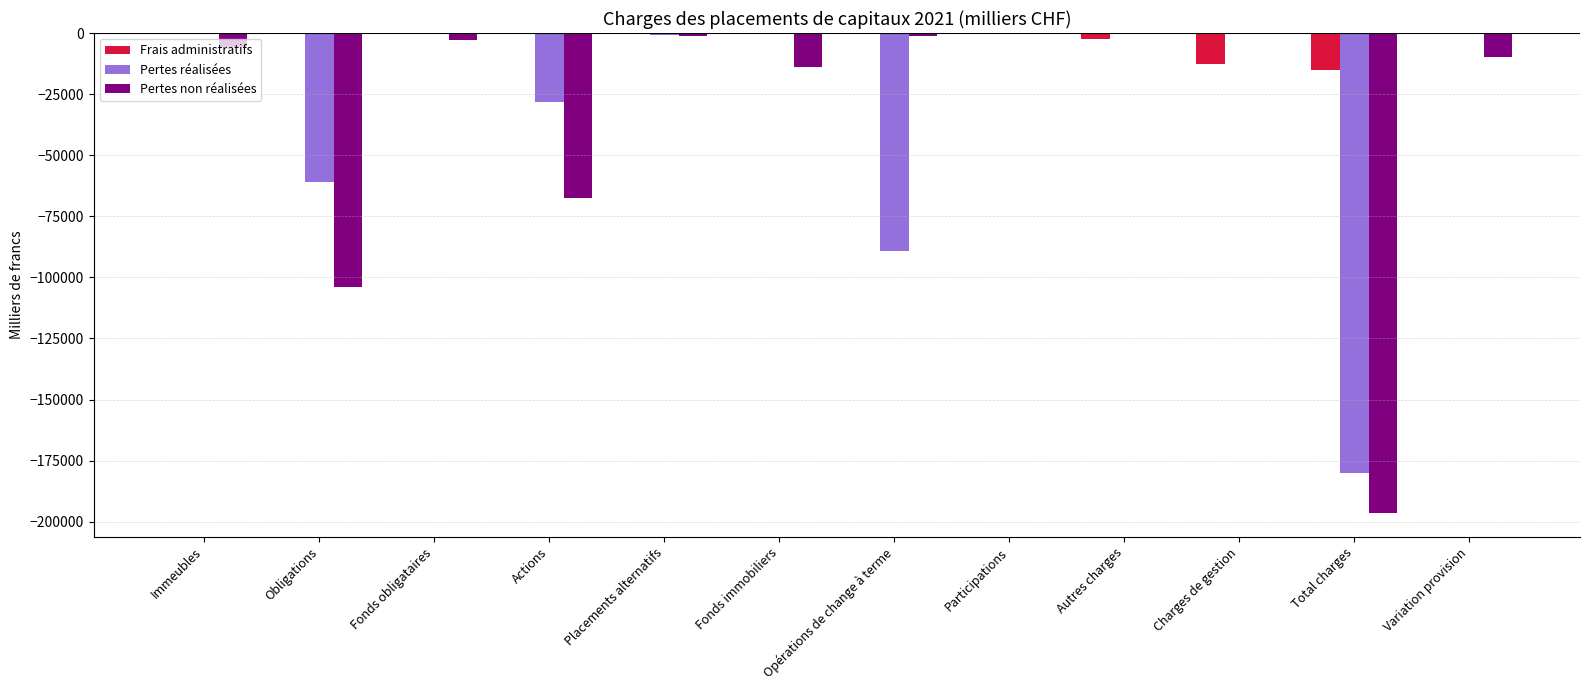

The value of Pertes réalisées at Charges de gestion is 100399. True or false?

False